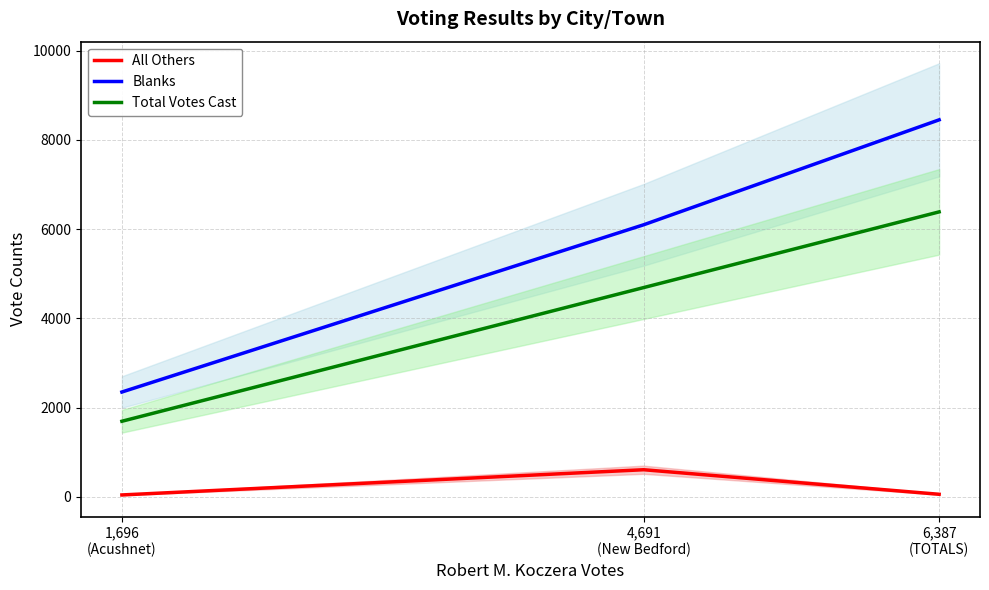

What is the value of the All Others point at the 1st from the left?

45